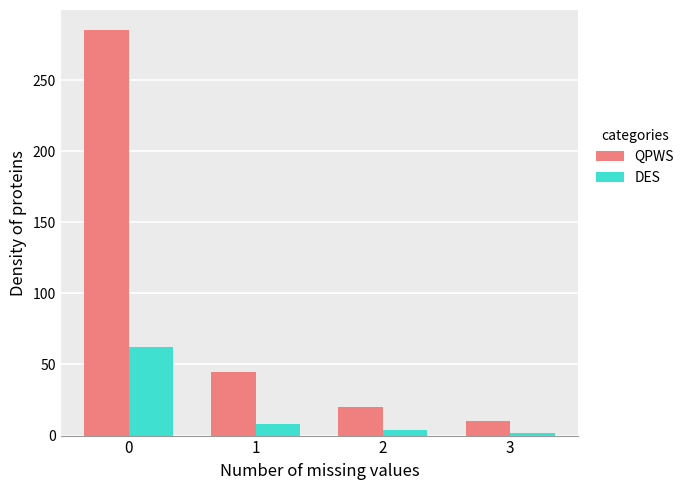

True or false: DES has a value of 4 at 2.

True